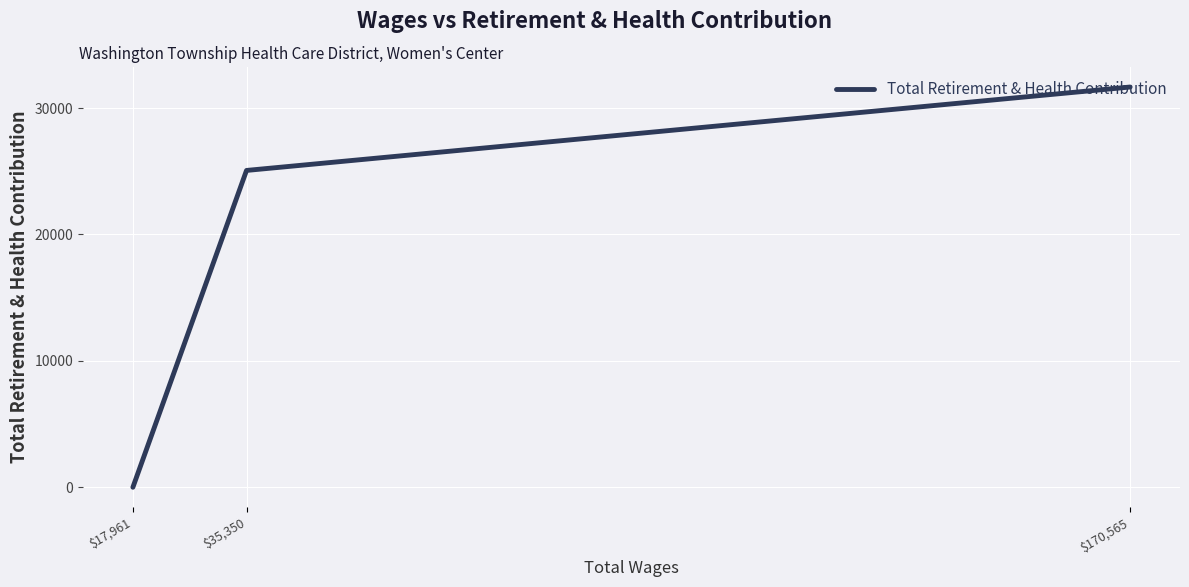

What is the difference between the values at $170,565 and $35,350?

6600